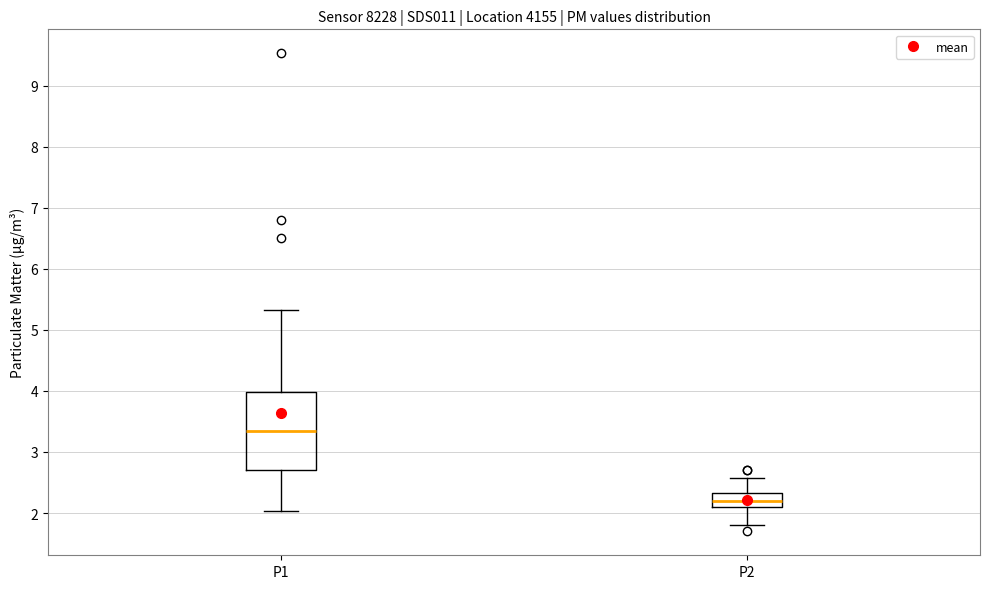

Reading left to right, transcribe this box plot: for each box, give where its median line is, the range the box spans, and where its two whiskers end, as read against the y-axis. The values are not printed on the chart, so give them approximately, as read against the axis.

P1: median 3.4, box 2.7 to 4.0, whiskers 2.0 to 5.3
P2: median 2.2, box 2.1 to 2.3, whiskers 1.8 to 2.6